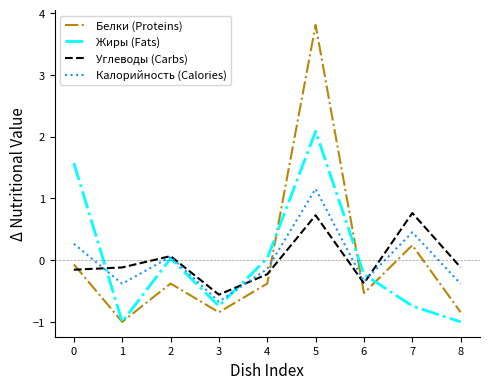

Where is the first local maximum for Углеводы (Carbs)?

2